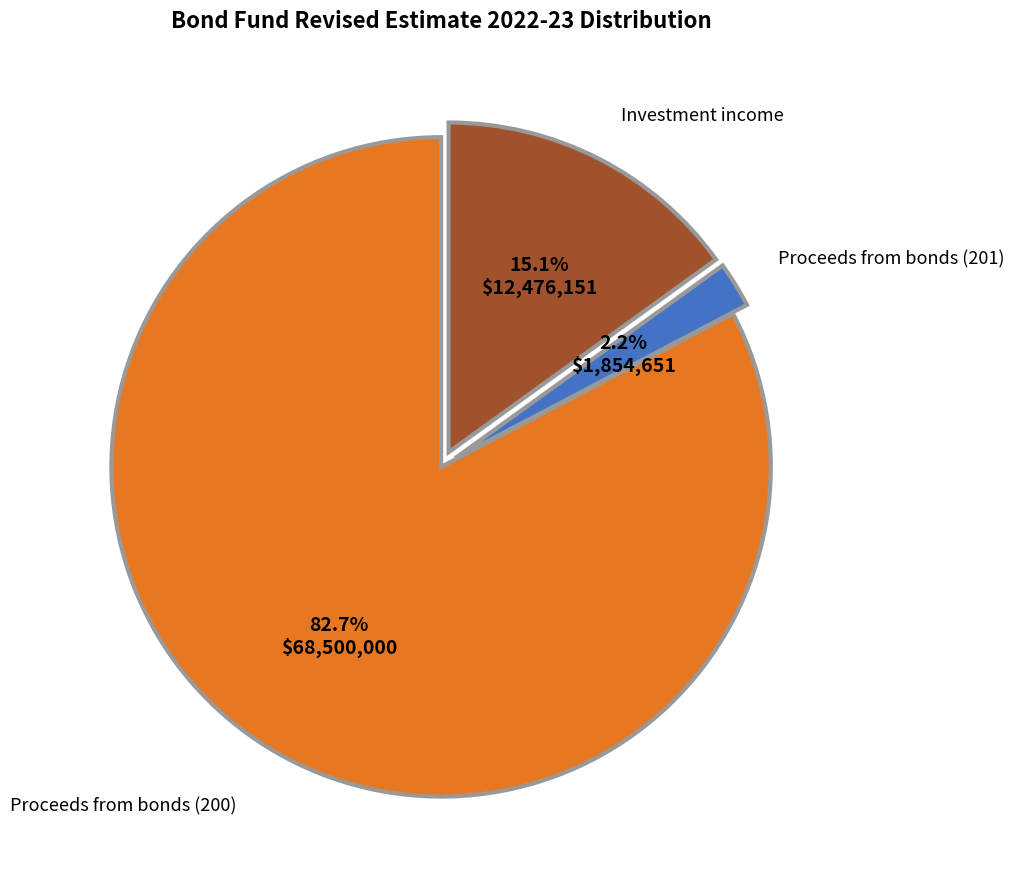

Count the number of slices in the pie.

3